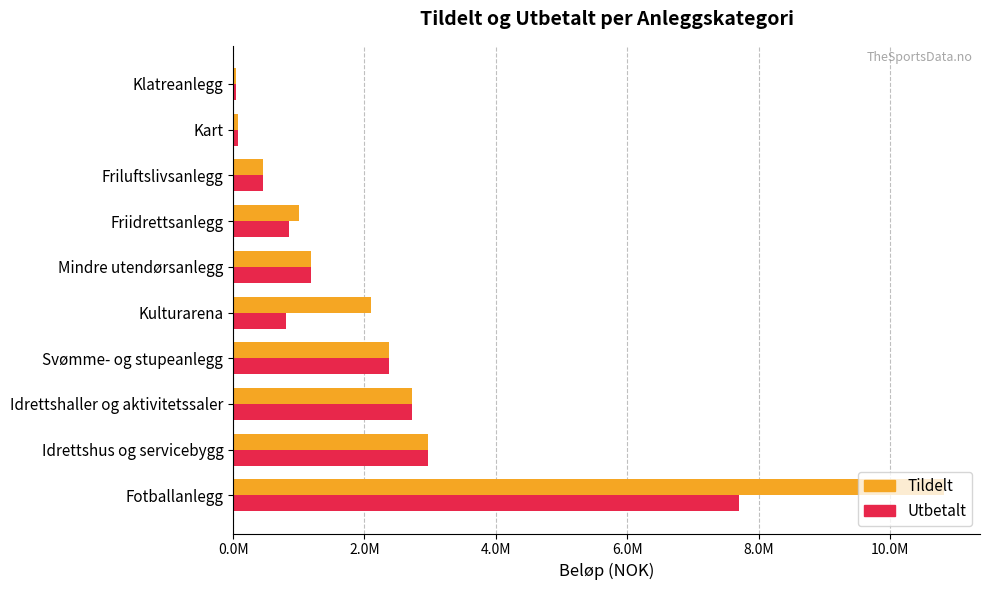

What is the sum of all Utbetalt values?

19181000